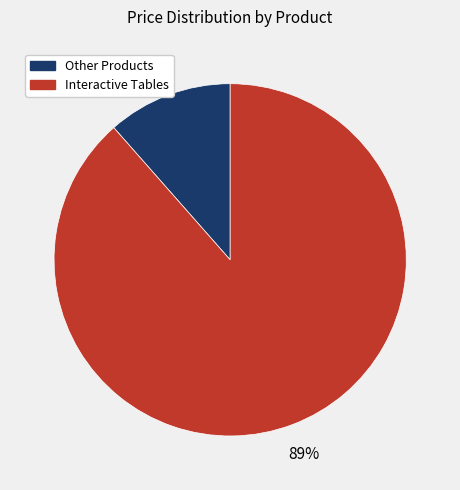

Does any single category account for the majority?

Yes